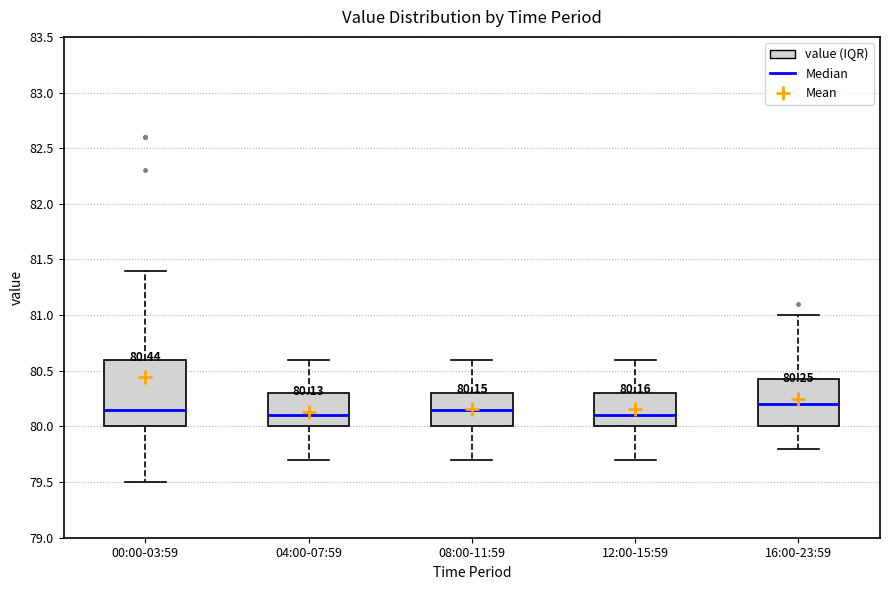

Which box is the tallest, from its lower edge to its upper edge?

00:00-03:59